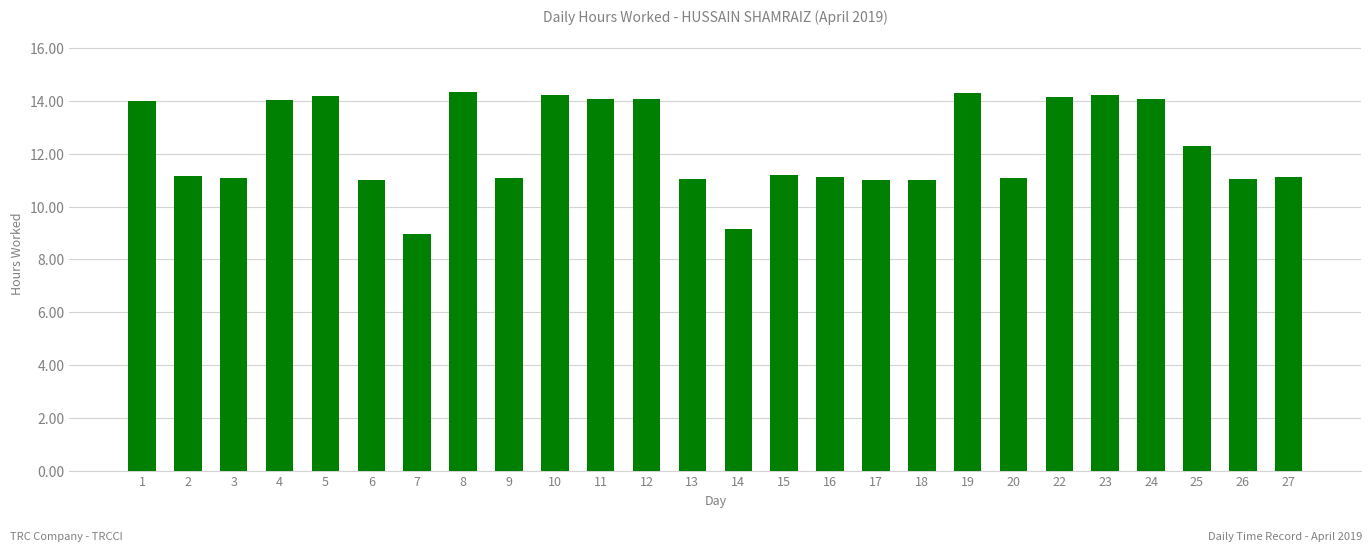

What is the maximum value shown in the chart?

14.3